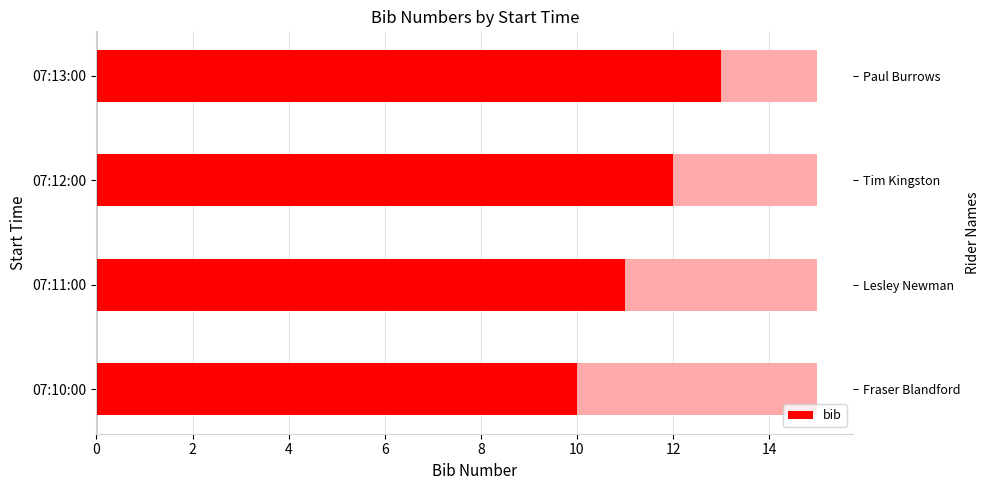

What is the sum of all values?

46